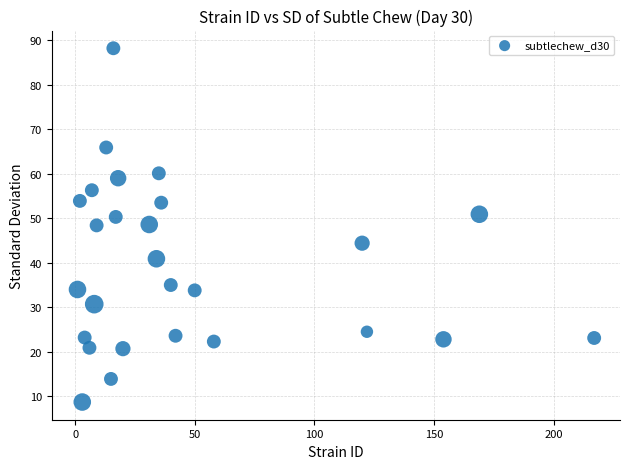

What is the range of Y values (max minus min)?

79.5